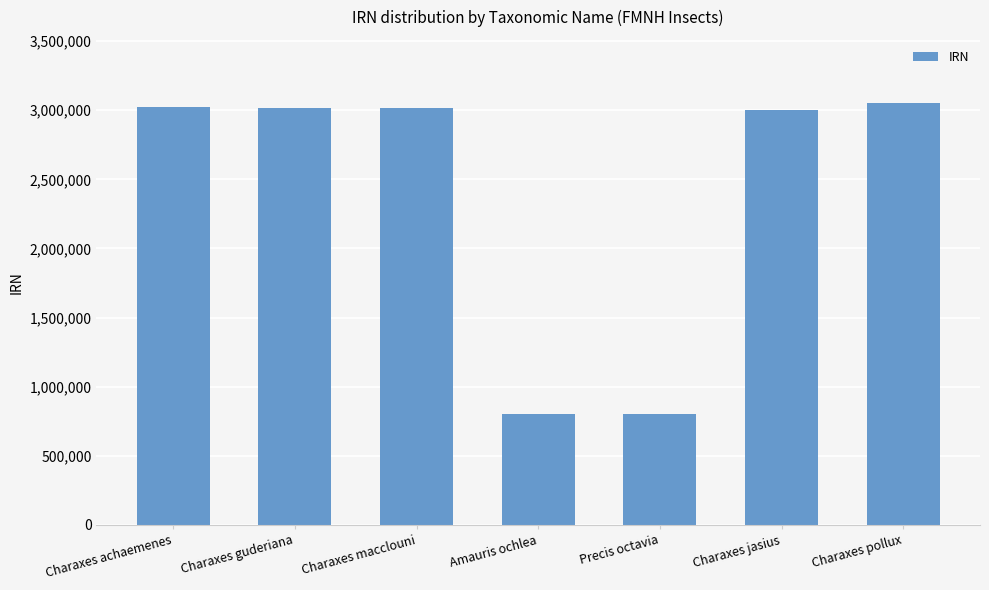

What is the sum of the values at Amauris ochlea and Charaxes guderiana?

3820859